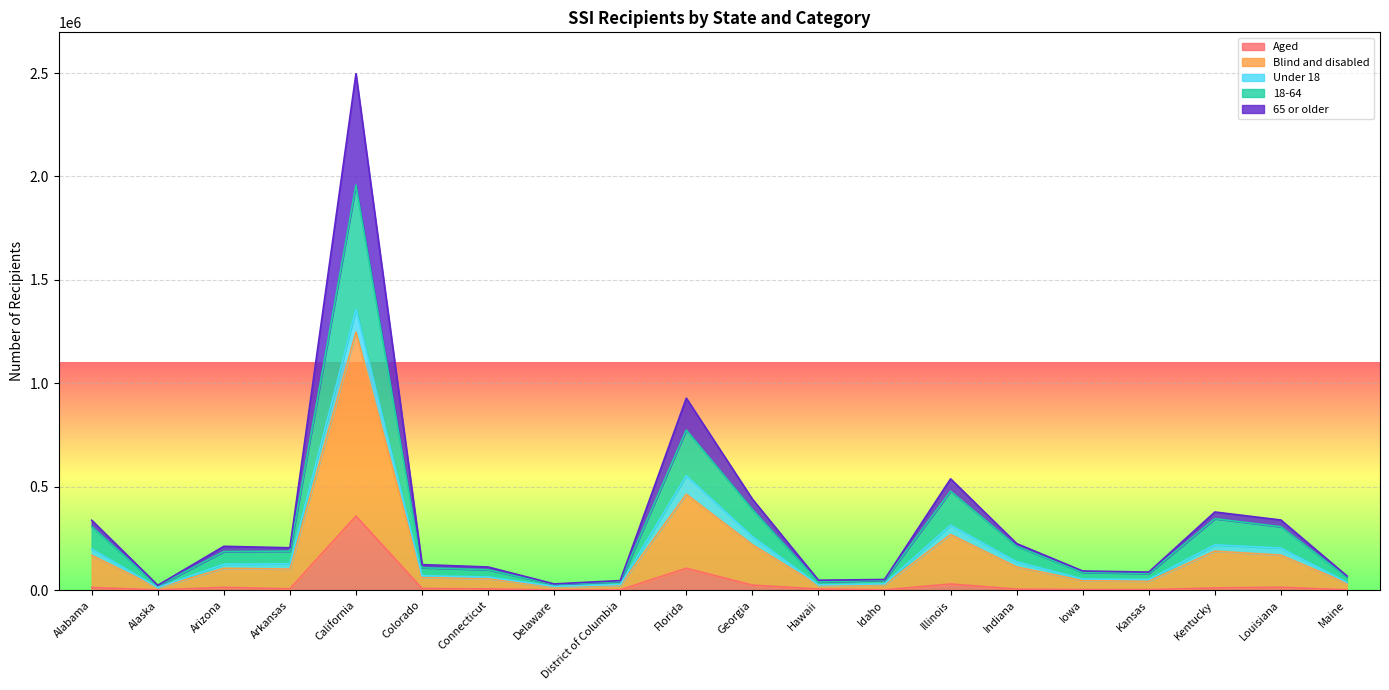

Which series has the largest range (max minus min)?

Blind and disabled